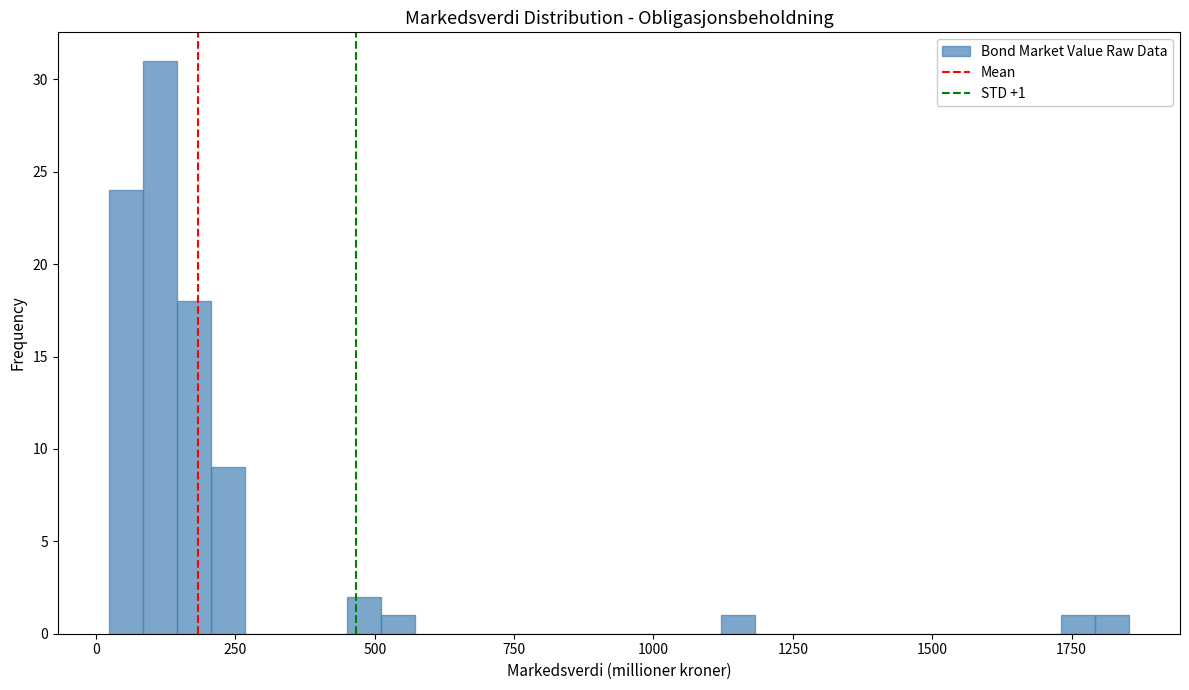

Around what value on the x-axis is the tallest bar? Give the approximate position of its centre, as read against the axis.

100